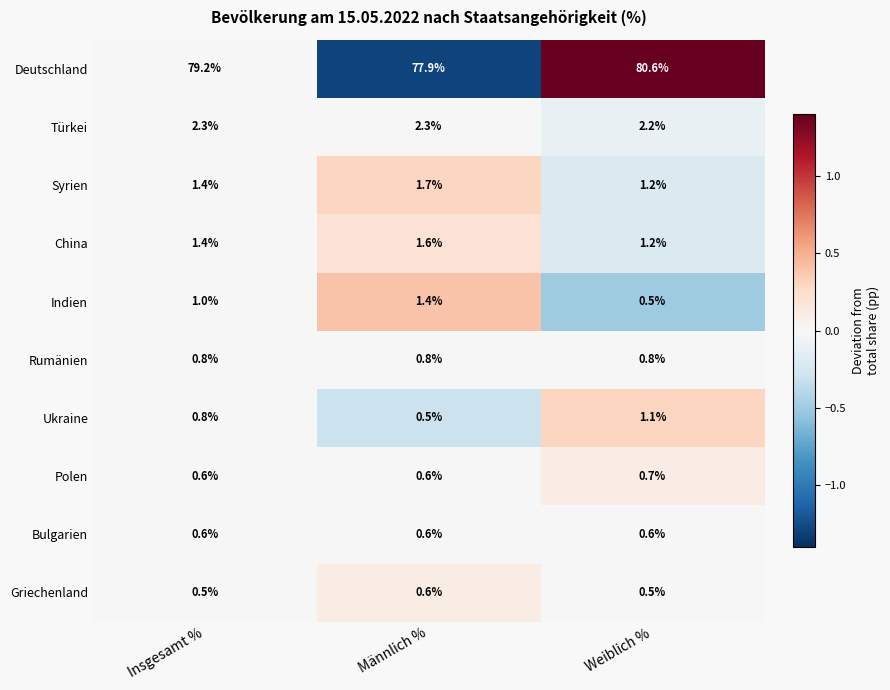

The value of China at Männlich % is 2.7. True or false?

False